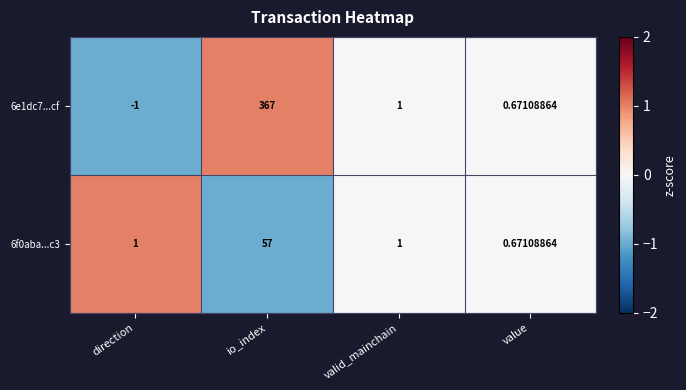

How many categories are shown in the chart?

4